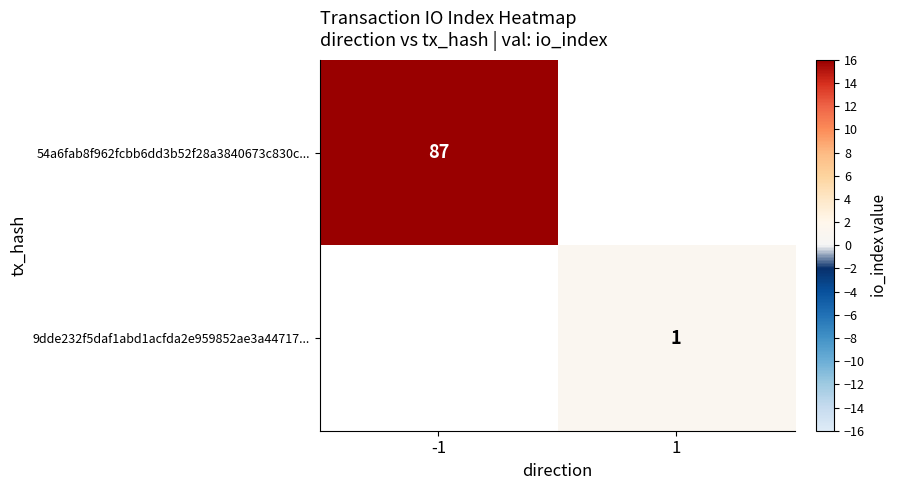

Which label corresponds to the smallest value in the chart?

1